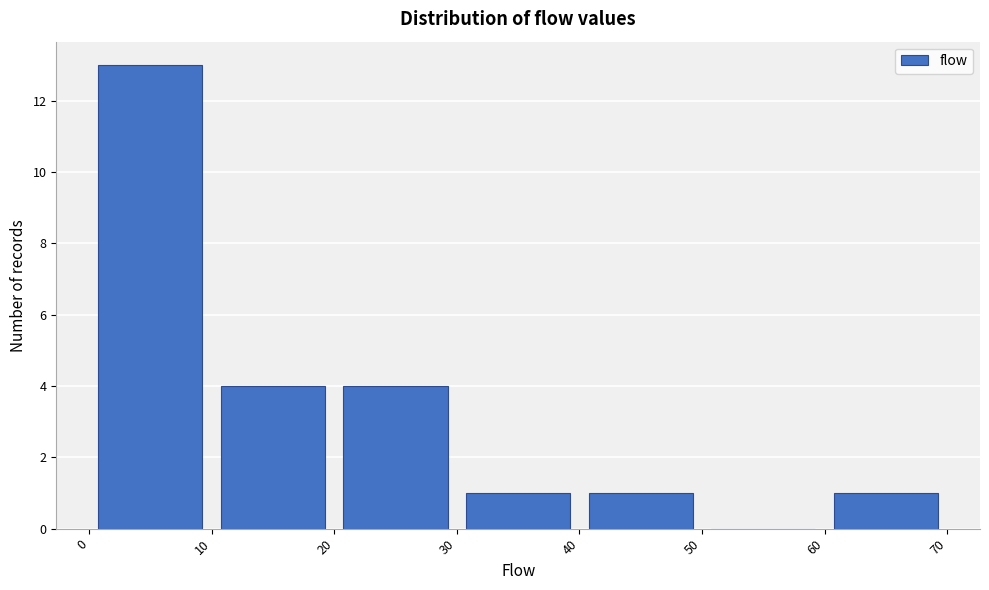

Over which range of the x-axis is the bar tallest?

0 to 10